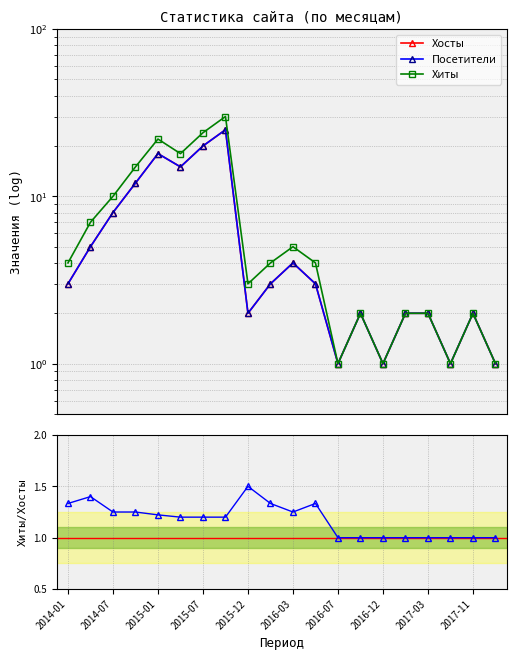

What is the highest value of the Хиты series?

30.0